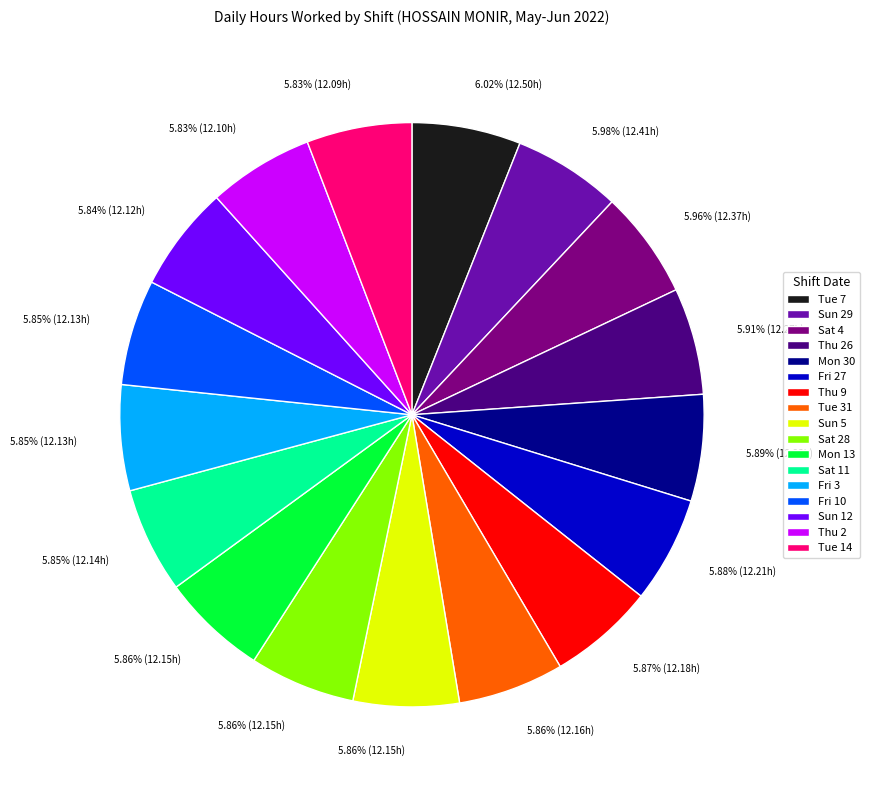

Does Tue 14 represent more than half of the total?

No